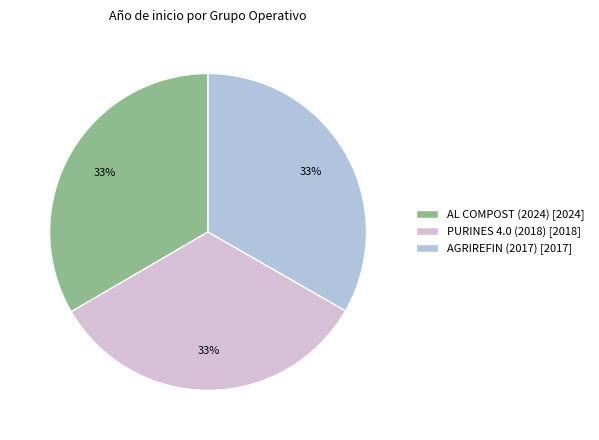

Combined, do AL COMPOST (2024) and AGRIREFIN (2017) account for over 50%?

Yes